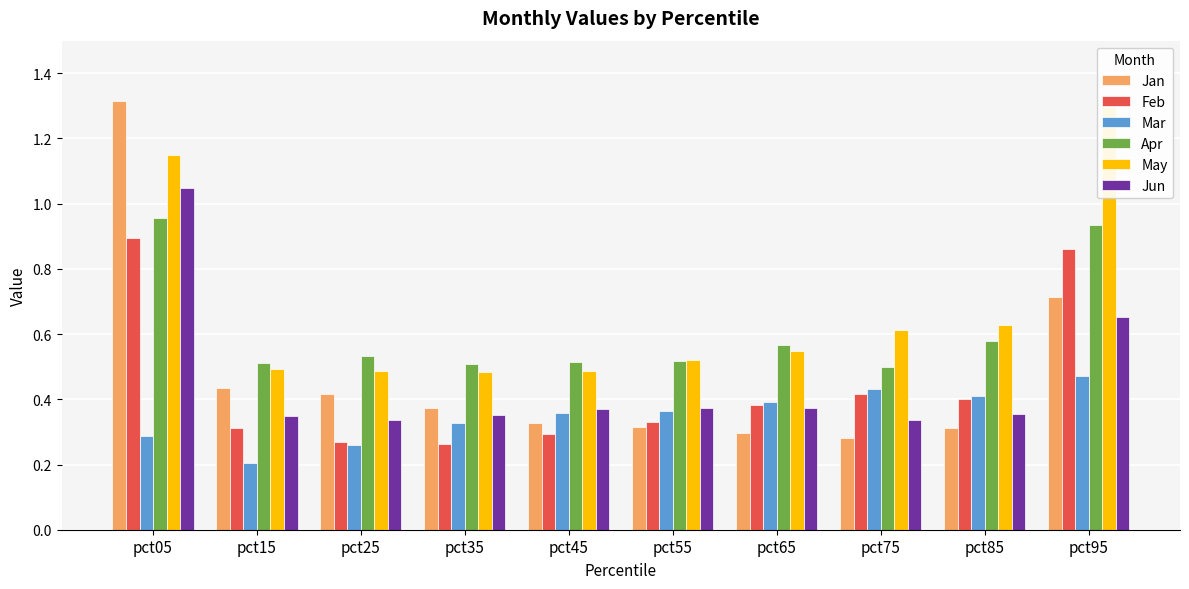

Which series has the widest spread of values?

Jan